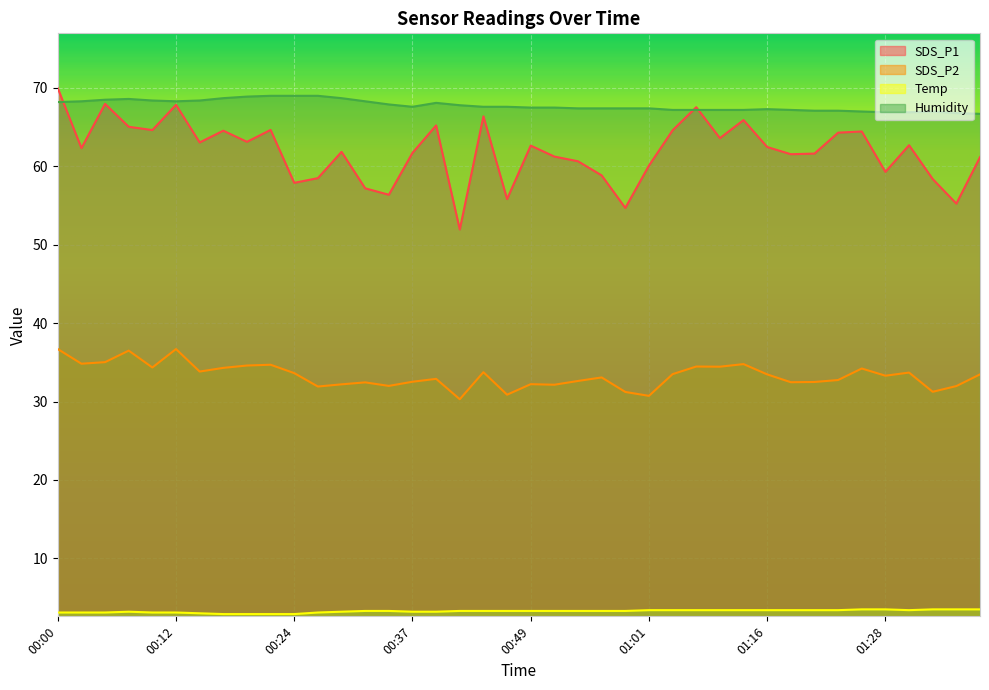

What position from the right is 00:27?

29